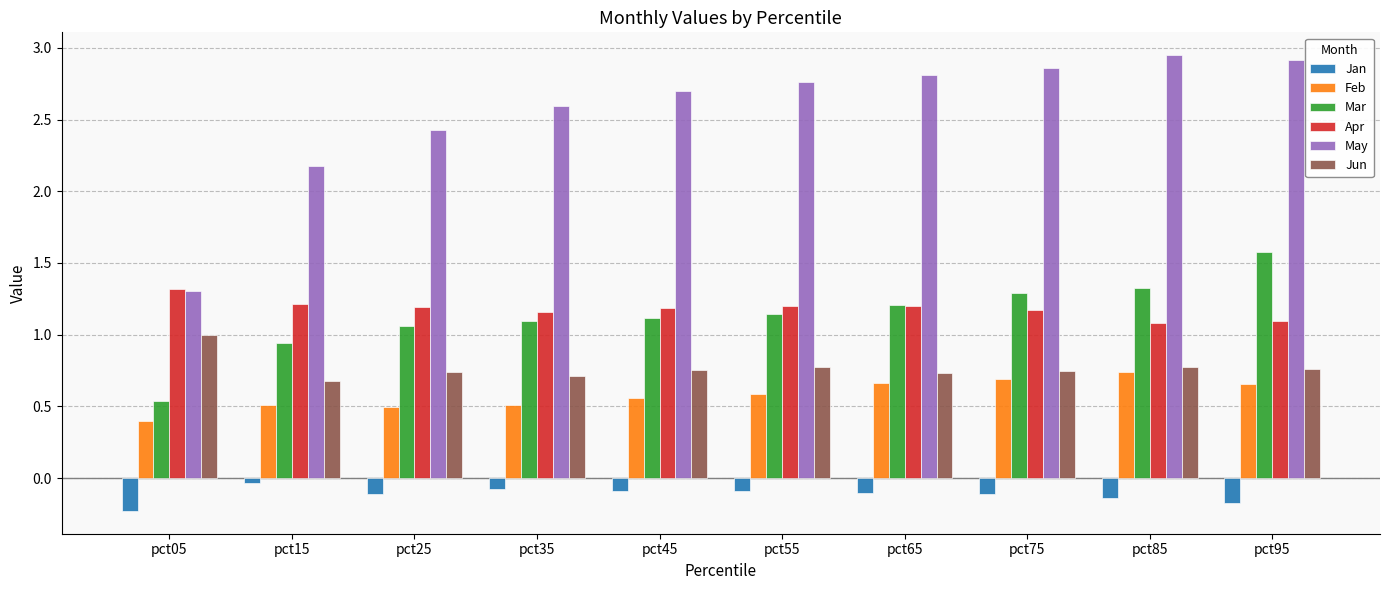

What is the sum of the Mar values at pct45 and pct05?

1.6